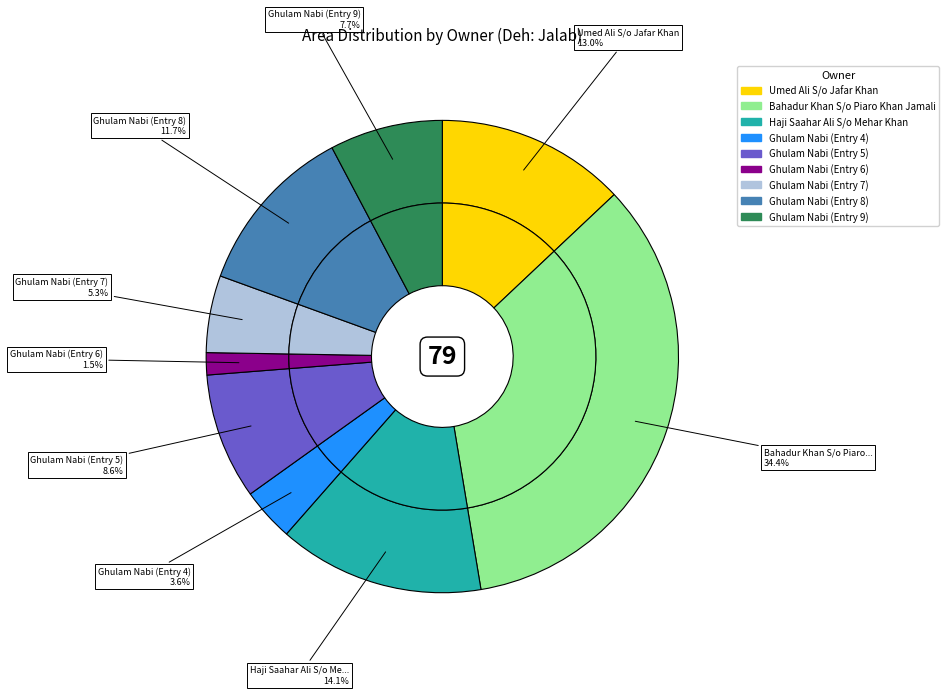

How many slices are in this pie chart?

9